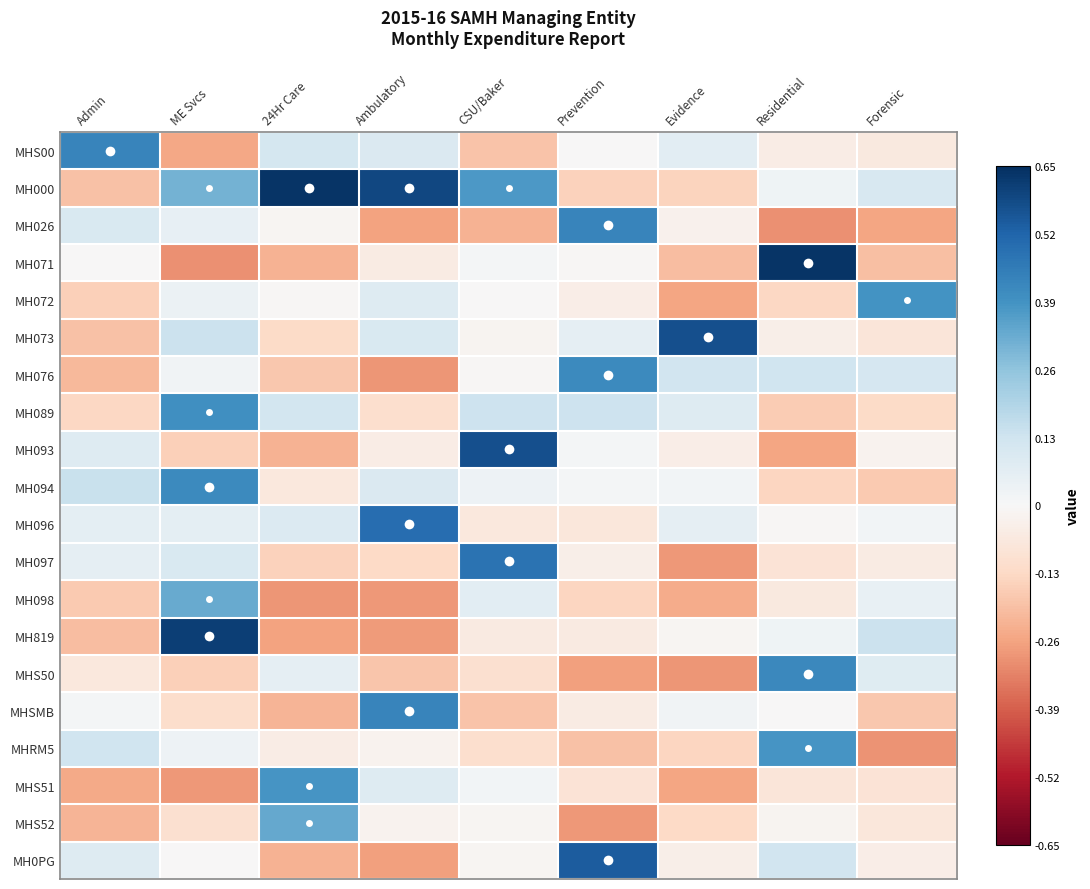

How many series are shown in this chart?

20